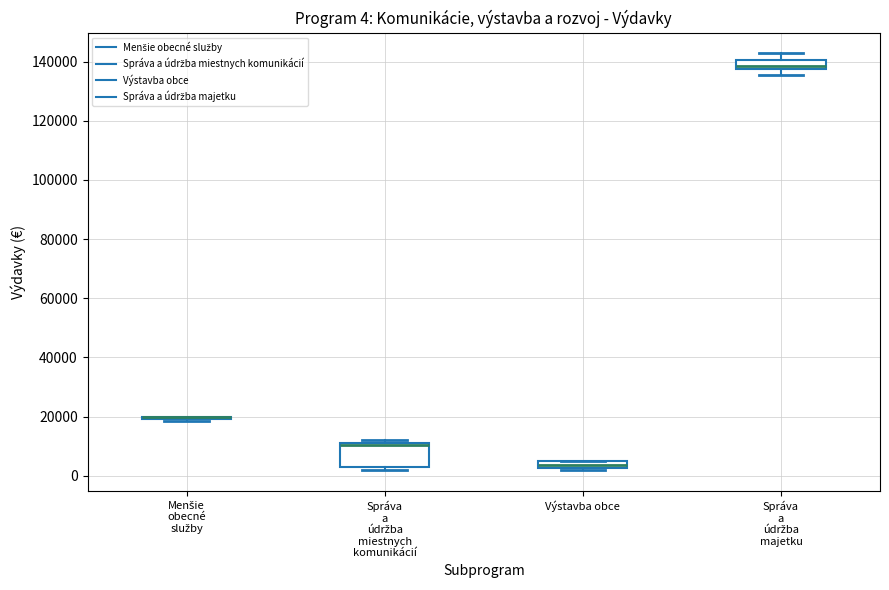

Comparing the boxes themselves (not the whiskers), which one is the tallest?

Správa a údržba miestnych komunikácií